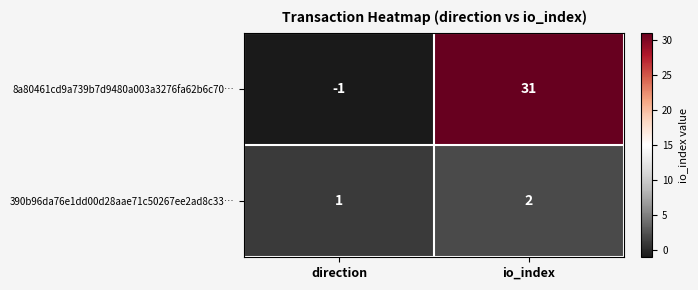

At which category is the sum across all series the highest?

io_index